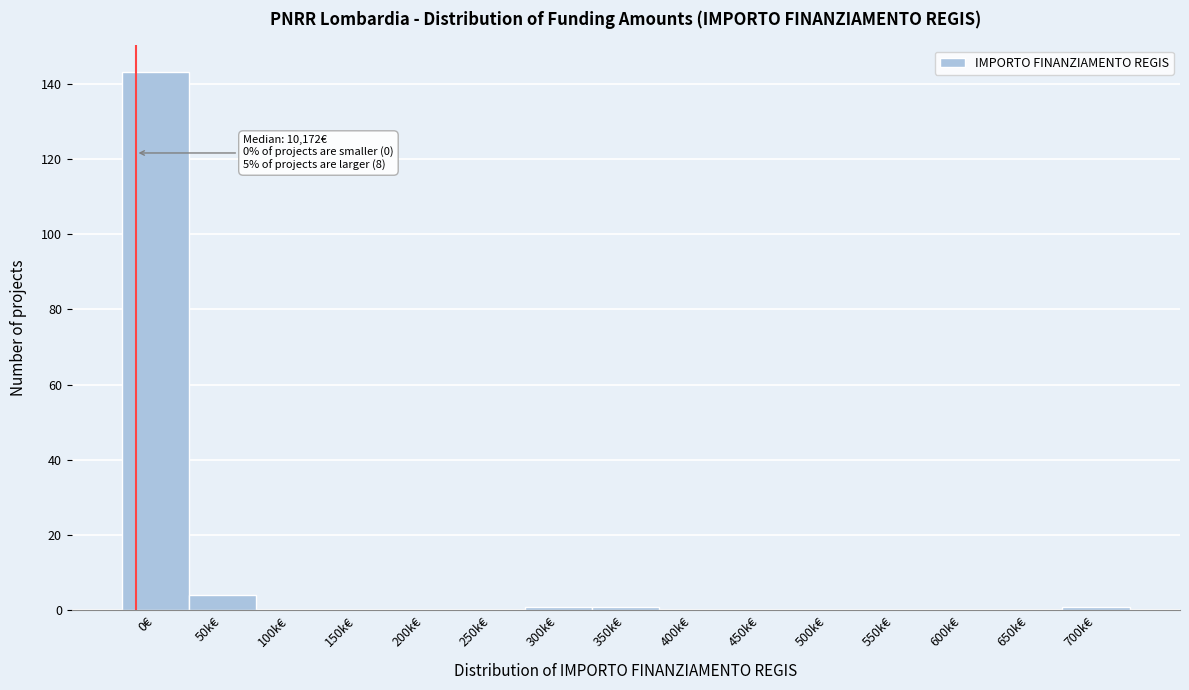

Reading left to right, list all the values displayed in this chart.

0€=143	50k€=4	100k€=0	150k€=0	200k€=0	250k€=0	300k€=1	350k€=1	400k€=0	450k€=0	500k€=0	550k€=0	600k€=0	650k€=0	700k€=1